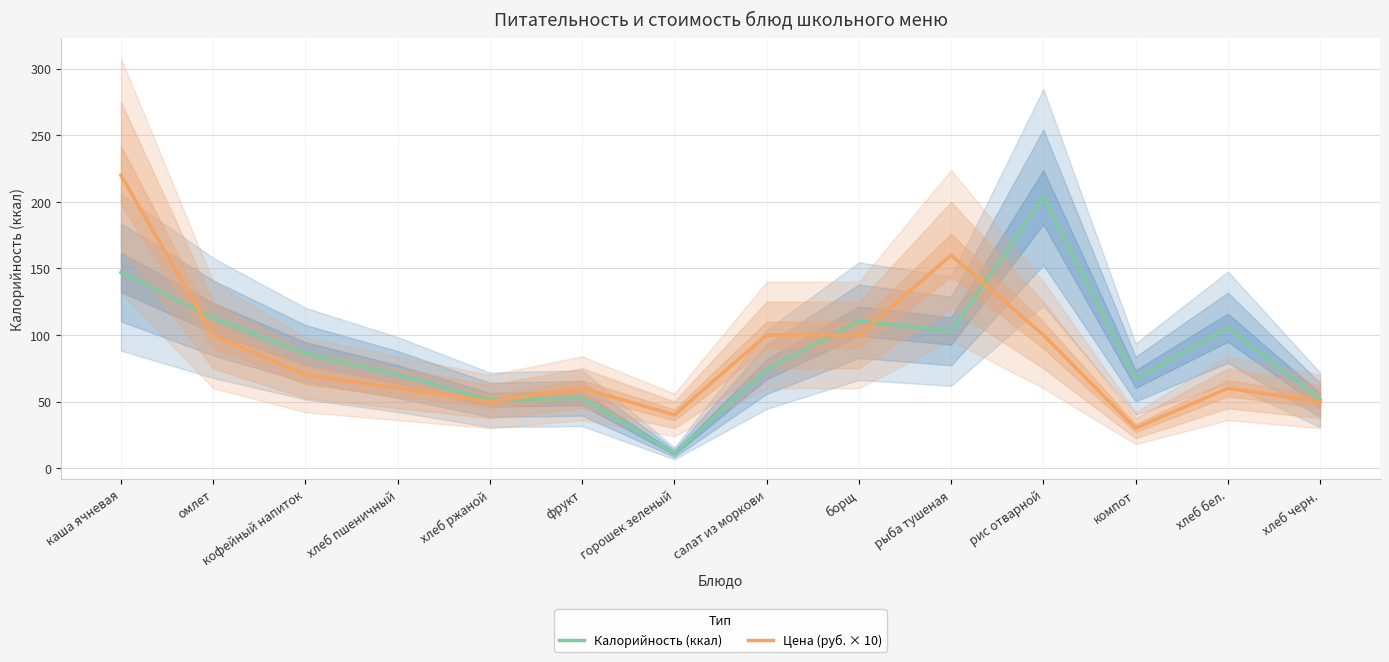

The Калорийность (ккал) series shows 42.8 at хлеб пшеничный. True or false?

False